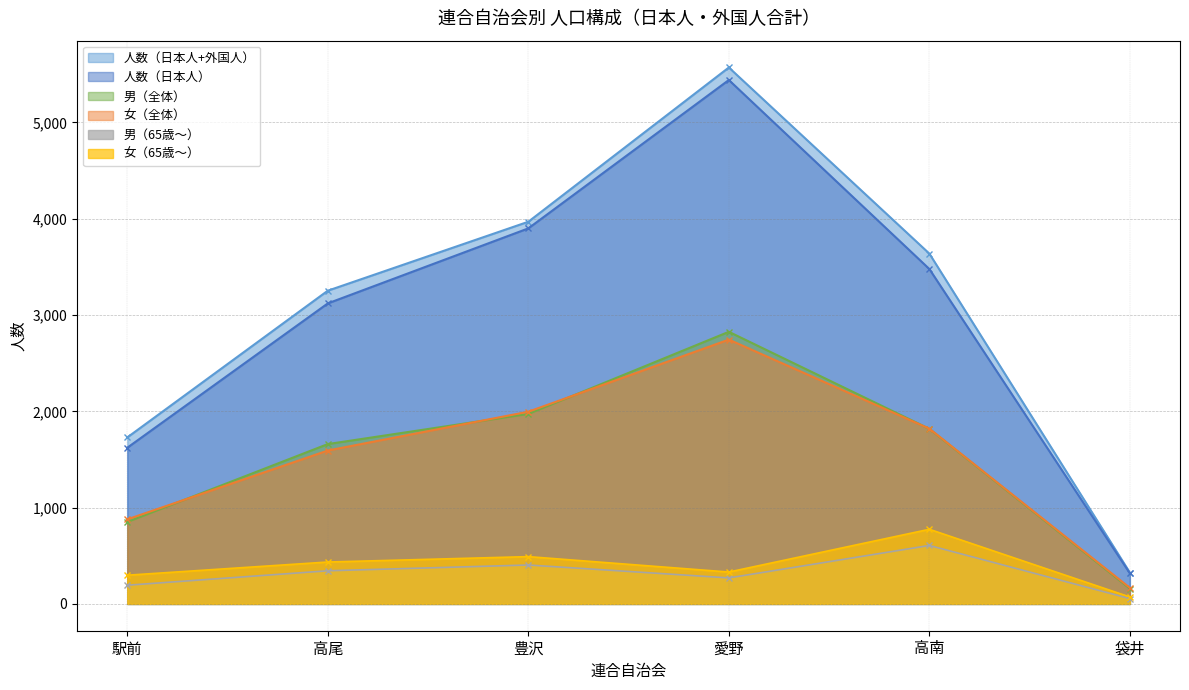

What is the label of the 6th point from the left?

袋井